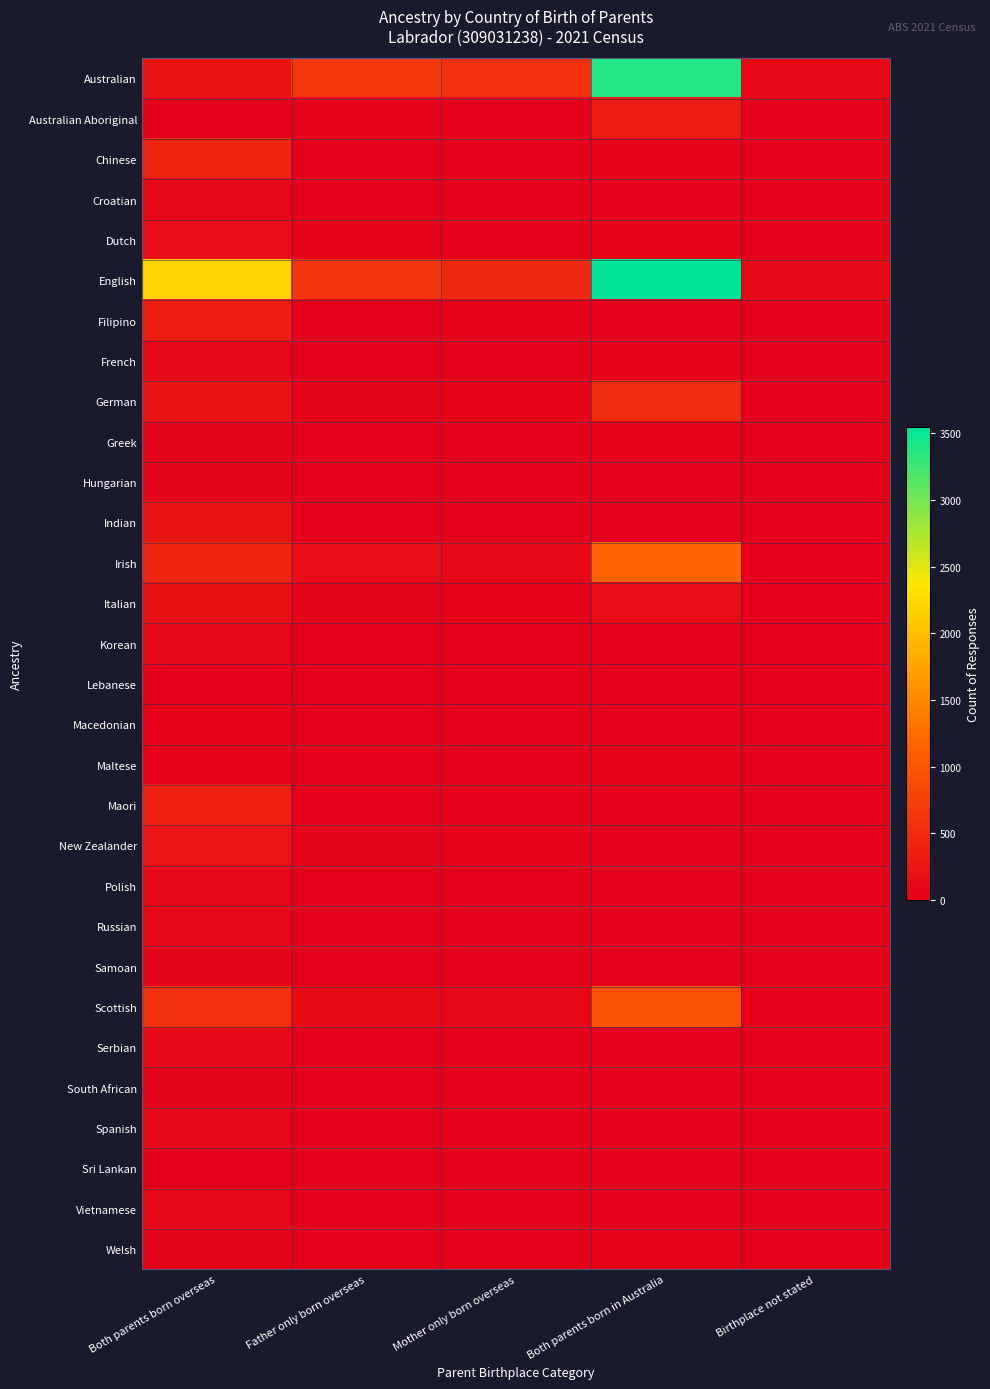

Which series has the largest range (max minus min)?

English